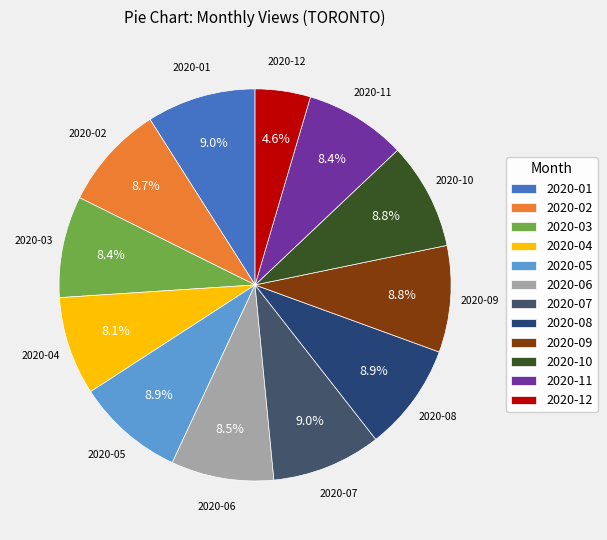

Which has a higher value, 2020-08 or 2020-04?

2020-08